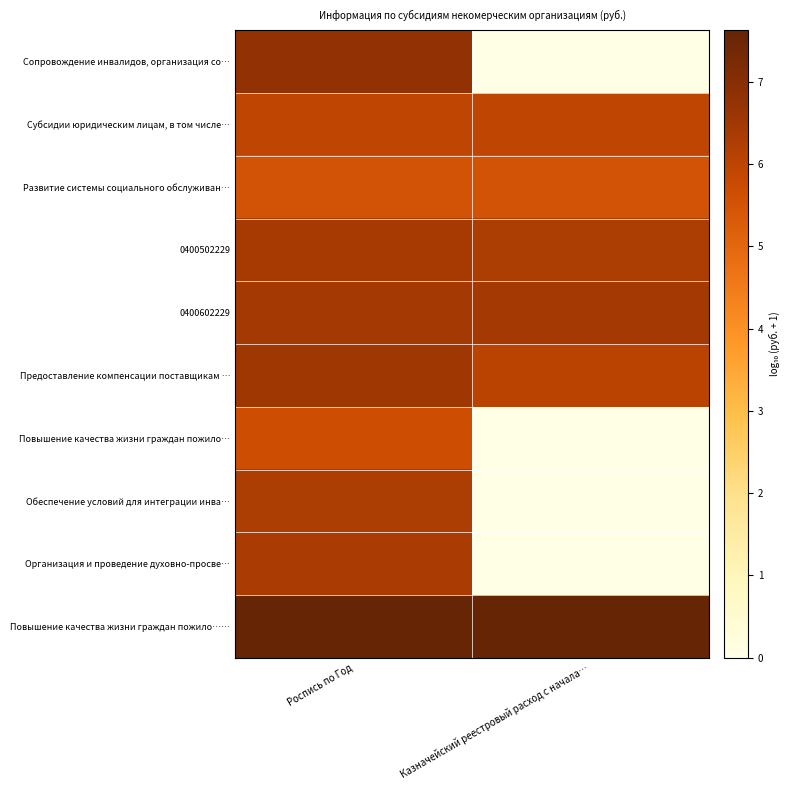

Reading left to right, transcribe all the data shown in this chart.

Сопровождение инвалидов, организация со…: Роспись по Год=6.8	Казначейский реестровый расход с начала…=0.0
Субсидии юридическим лицам, в том числе…: Роспись по Год=5.9	Казначейский реестровый расход с начала…=5.9
Развитие системы социального обслуживан…: Роспись по Год=5.5	Казначейский реестровый расход с начала…=5.5
0400502229: Роспись по Год=6.4	Казначейский реестровый расход с начала…=6.3
0400602229: Роспись по Год=6.5	Казначейский реестровый расход с начала…=6.5
Предоставление компенсации поставщикам …: Роспись по Год=6.5	Казначейский реестровый расход с начала…=6.0
Повышение качества жизни граждан пожило…: Роспись по Год=5.7	Казначейский реестровый расход с начала…=0.0
Обеспечение условий для интеграции инва…: Роспись по Год=6.3	Казначейский реестровый расход с начала…=0.0
Организация и проведение духовно-просве…: Роспись по Год=6.3	Казначейский реестровый расход с начала…=0.0
Повышение качества жизни граждан пожило……: Роспись по Год=7.6	Казначейский реестровый расход с начала…=7.6